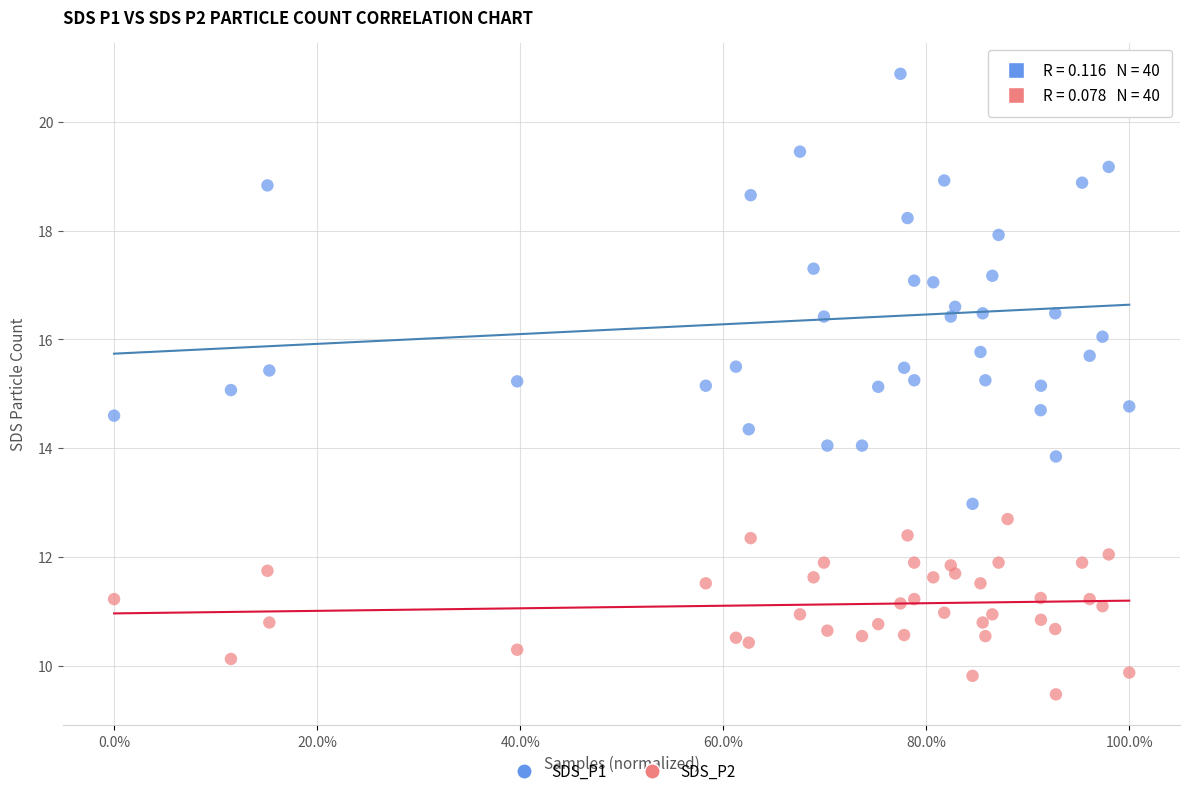

Across all data points, what is the range of X values (max minus min)?

1.0